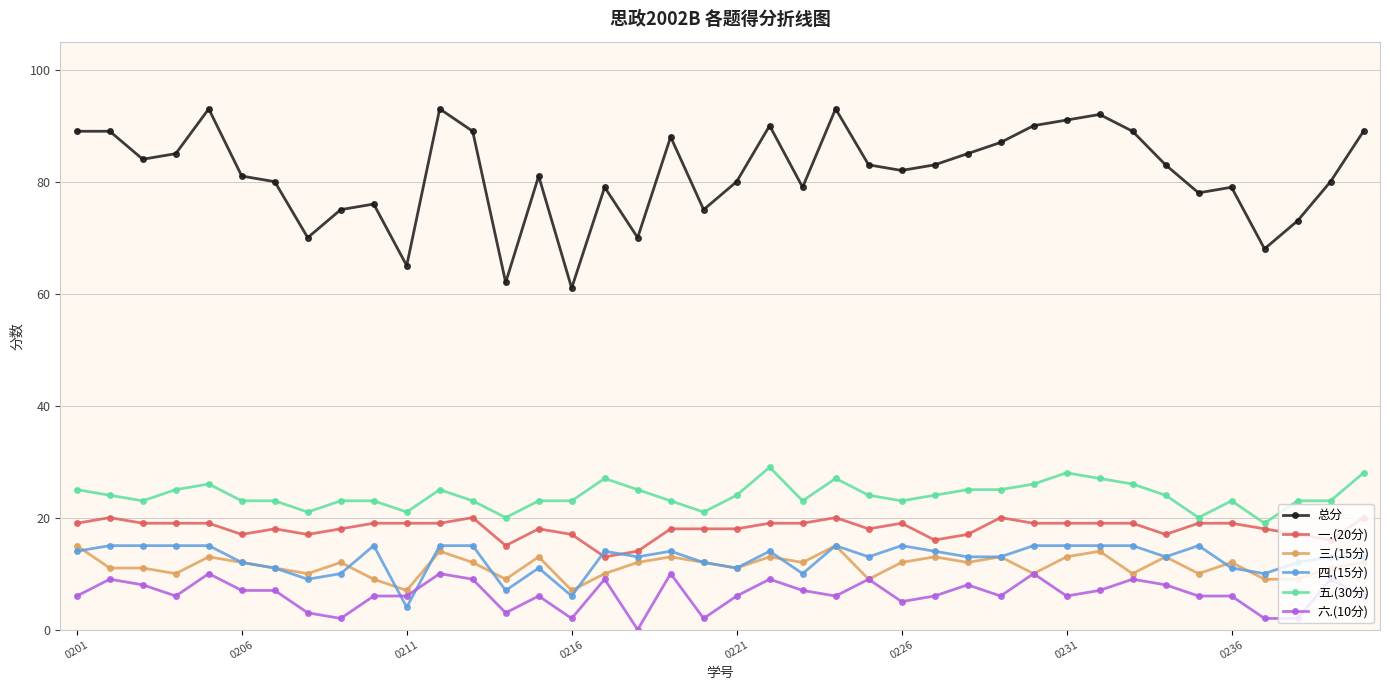

How many categories are shown in the chart?

40